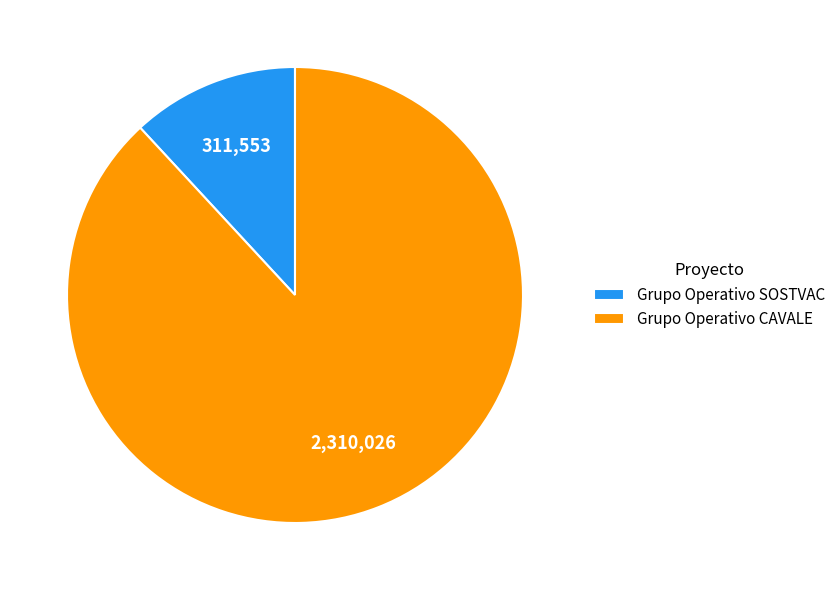

Rank the categories by value from lowest to highest.

Grupo Operativo SOSTVAC, Grupo Operativo CAVALE